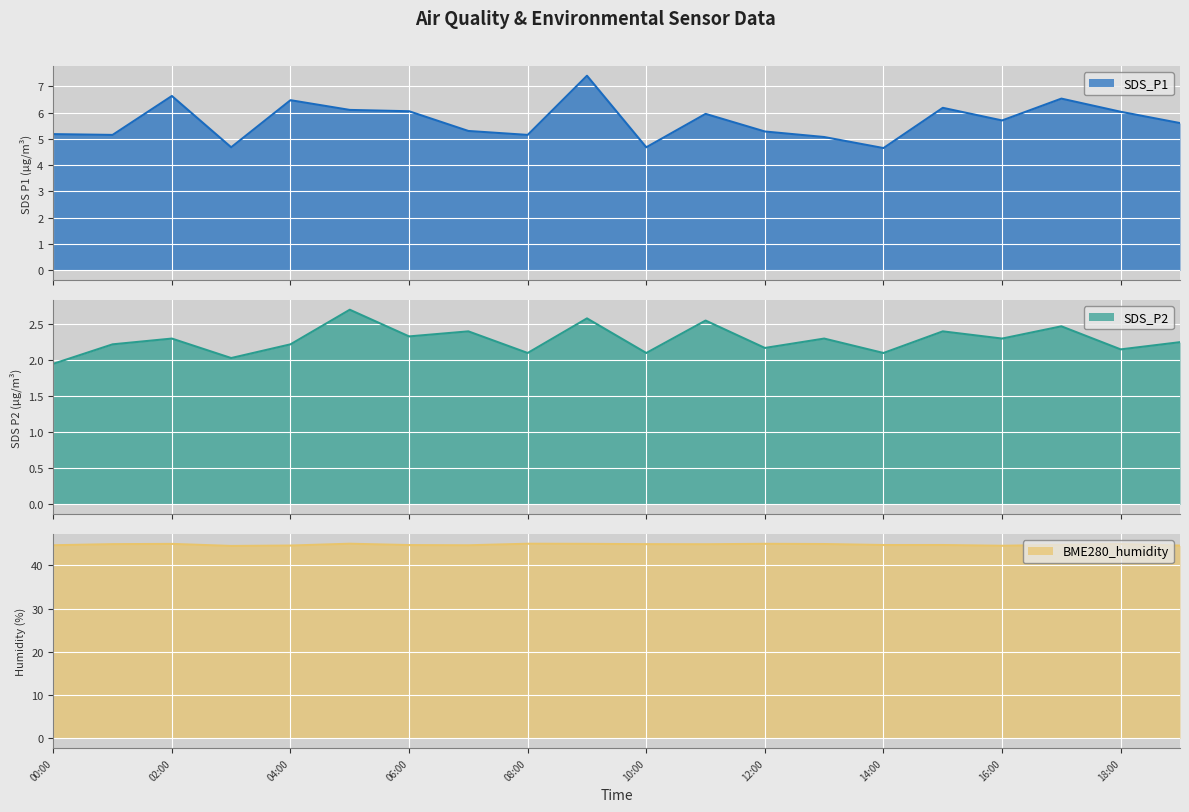

True or false: SDS_P2 and BME280_humidity intersect in this chart.

False